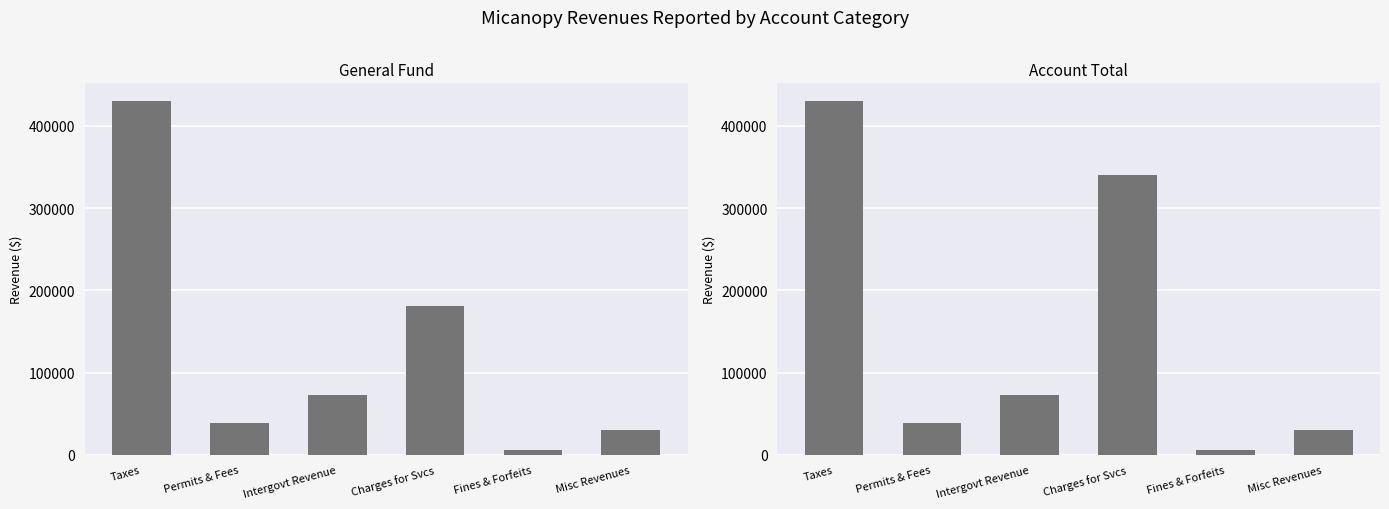

What is the difference between the second highest and second lowest values in the General Fund series?

149795